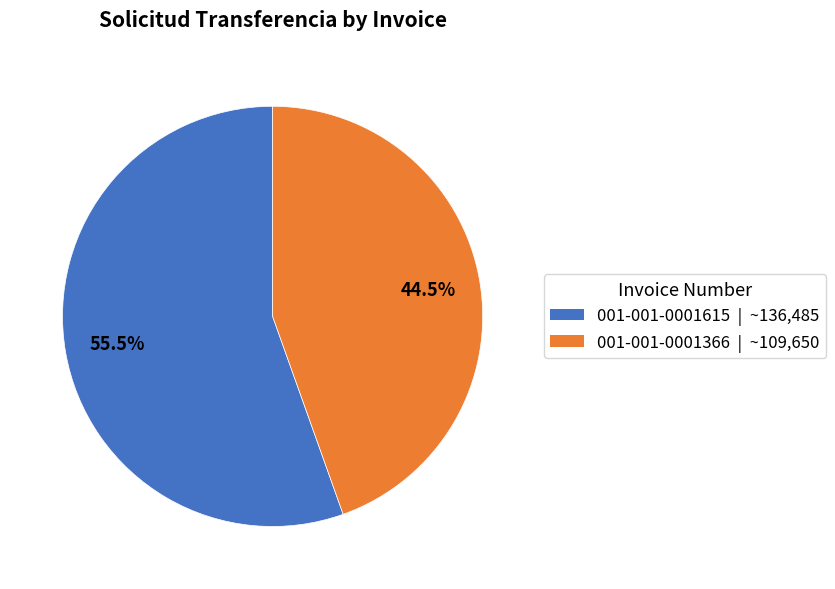

Rank the categories by value from lowest to highest.

001-001-0001366, 001-001-0001615